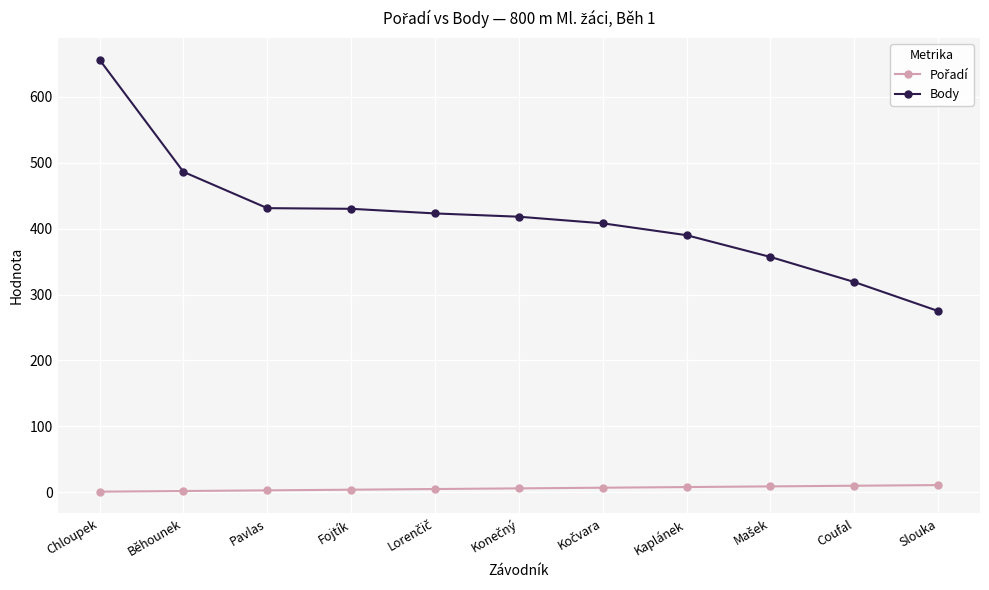

At which category does the chart reach its peak across all series?

Chloupek